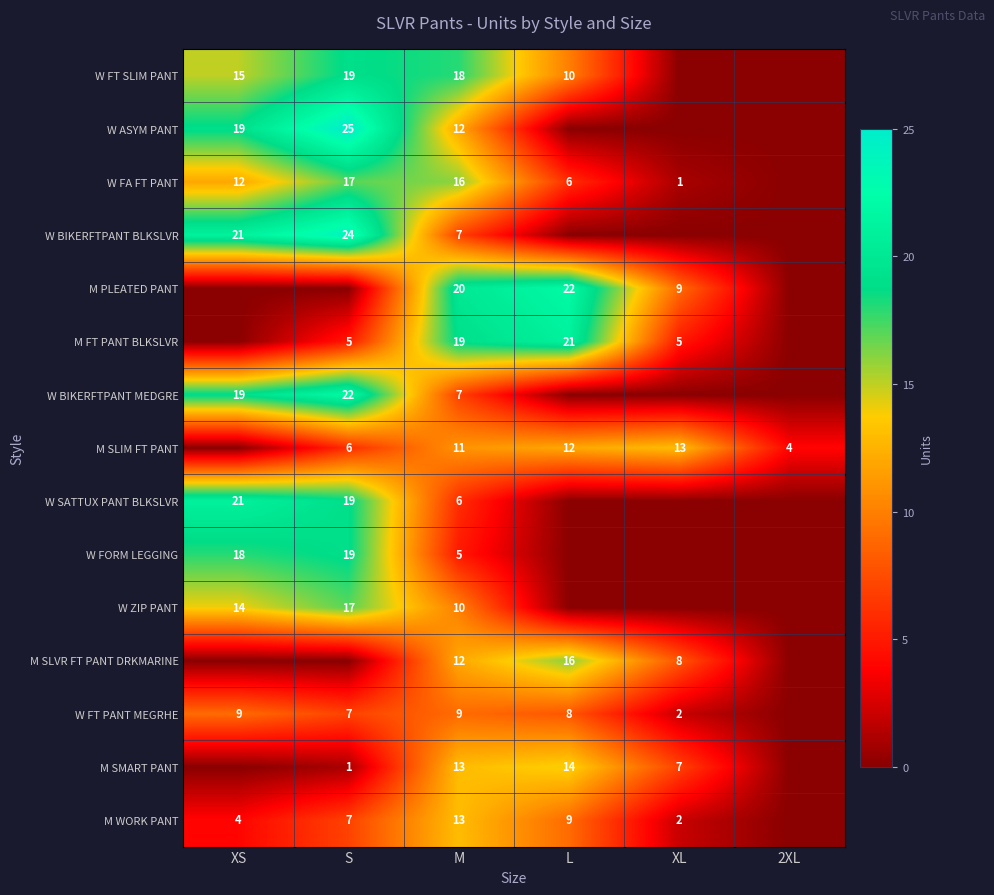

What is the total value across all series at M?

178